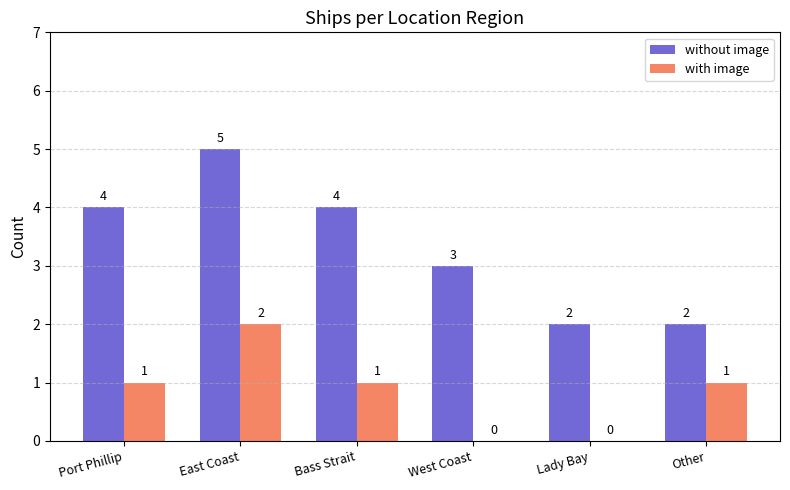

At which category is the sum across all series the highest?

East Coast